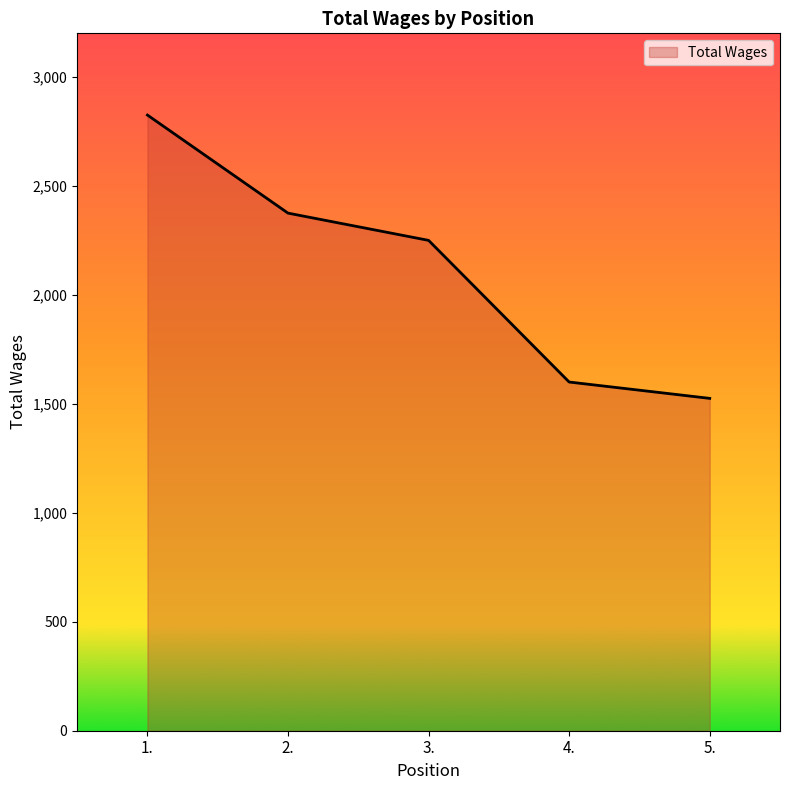

What is the ratio of the value at 1. to the value at 4.?

1.8